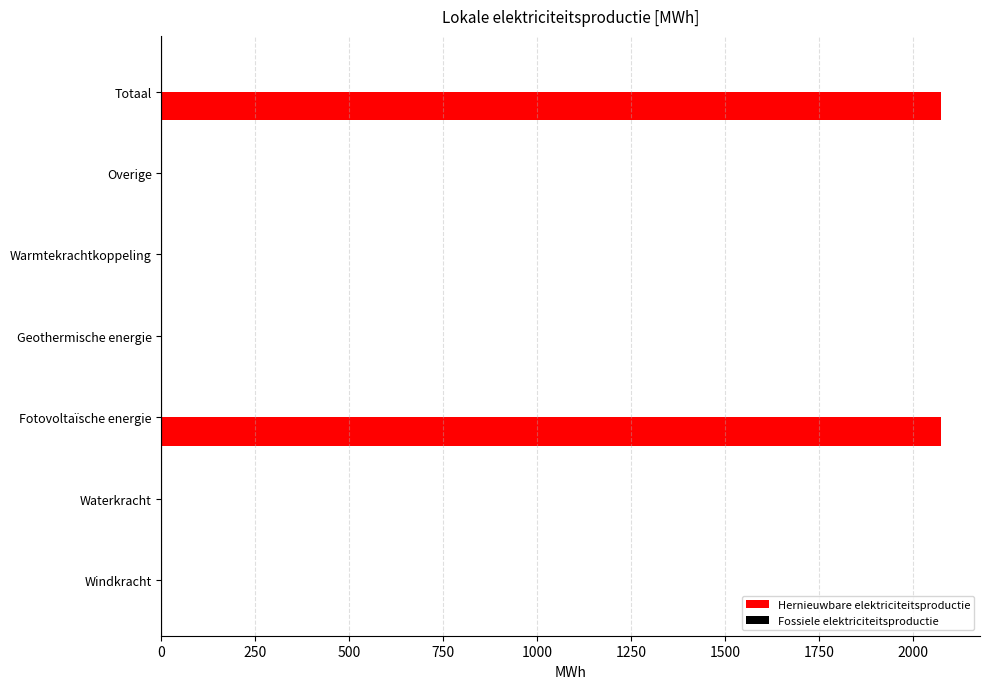

Read the value at Fotovoltaïsche energie.

2075.6